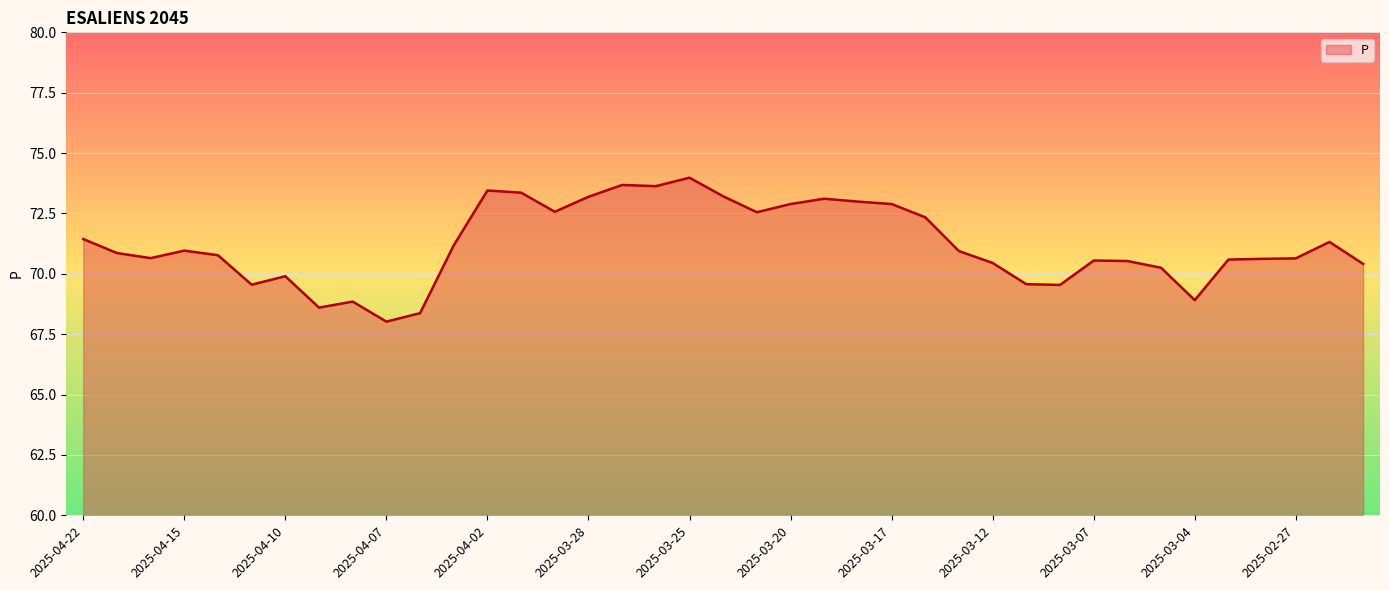

What is the difference between the maximum and minimum values?

6.0